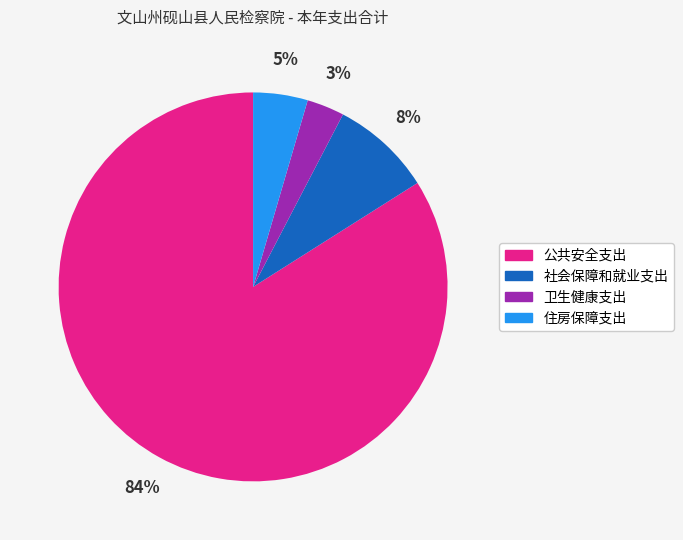

Is it true that 住房保障支出 is 5% of the pie?

True